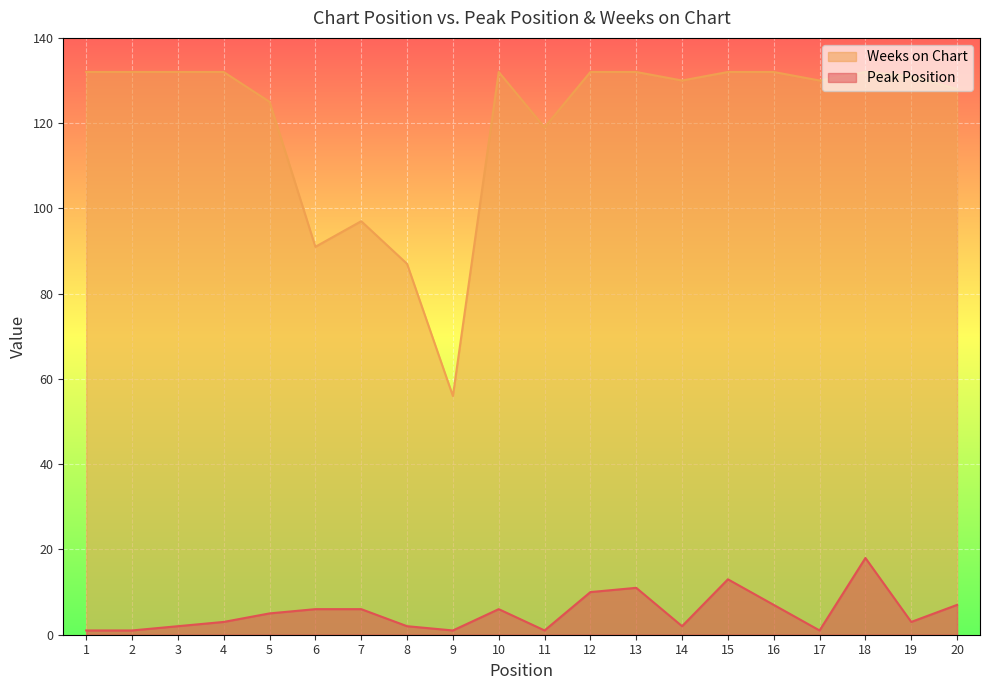

At which category is the sum across all series the highest?

18